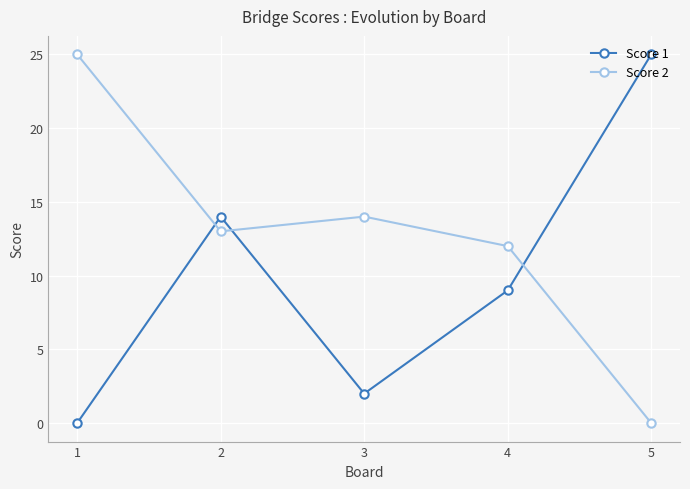

The Score 2 series shows 5 at 4. True or false?

False